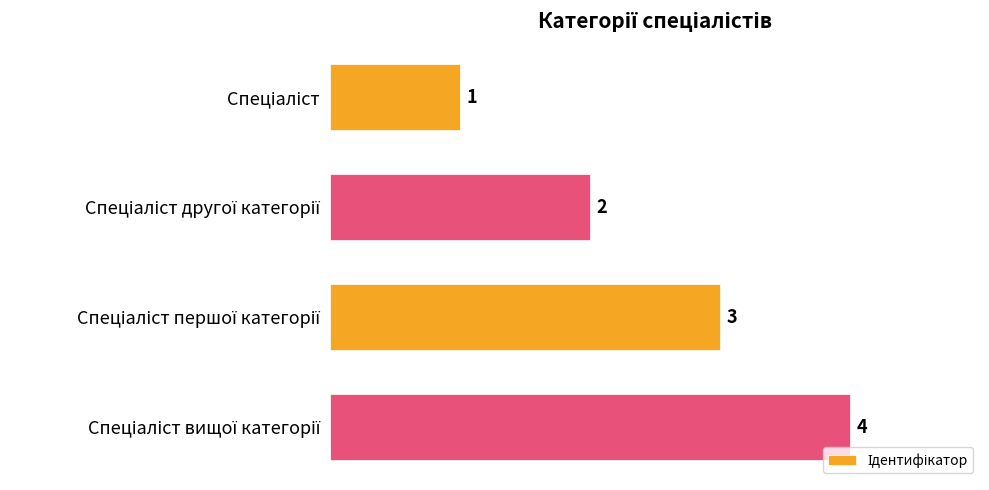

Count the values in the range 2 to 4.

3